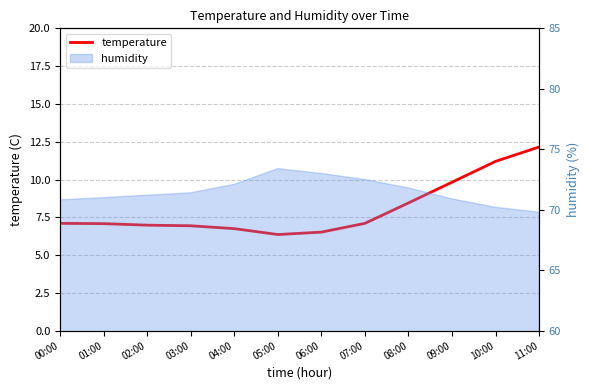

The chart shows a value of 4.9 at 00:00. True or false?

False